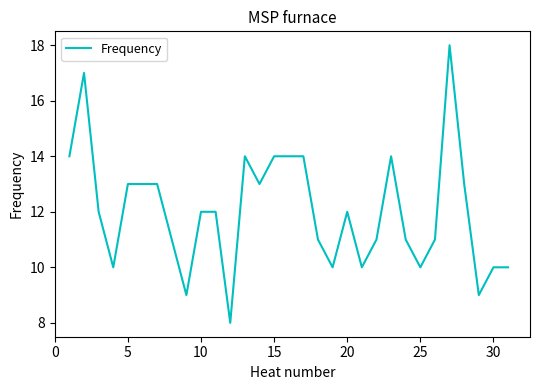

What is the minimum value shown in the chart?

8